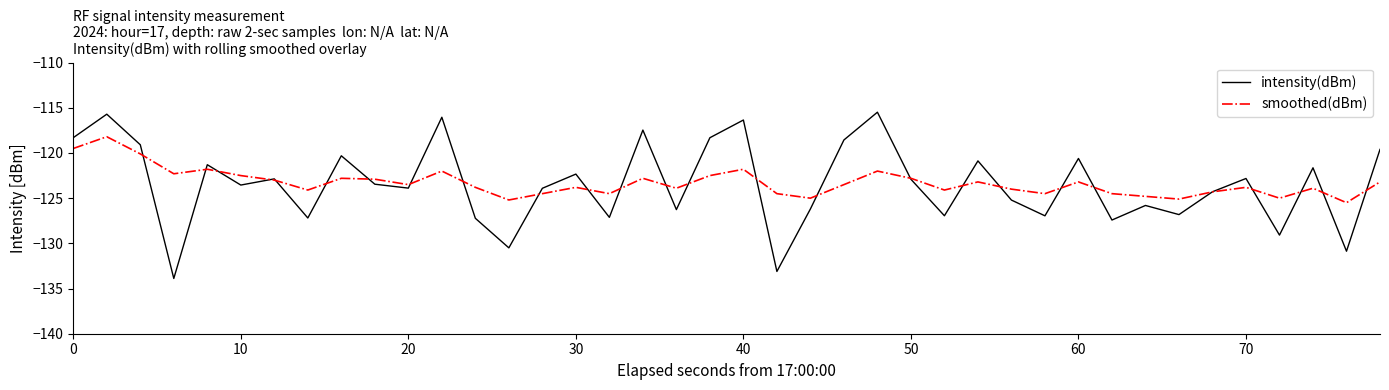

What is the highest value of the smoothed(dBm) series?

-118.2